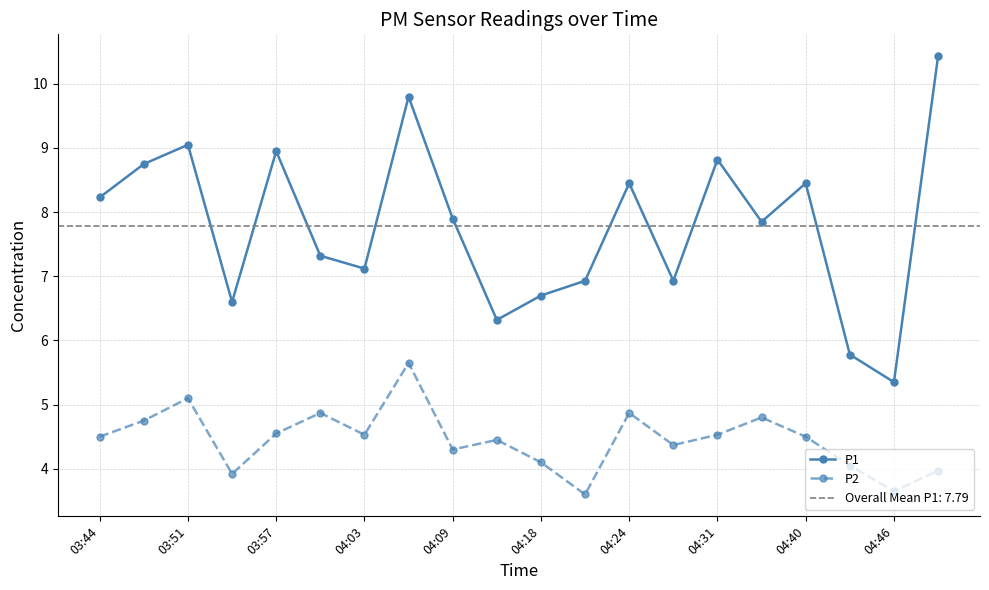

True or false: P1 has a value of 8.2 at 03:44.

True